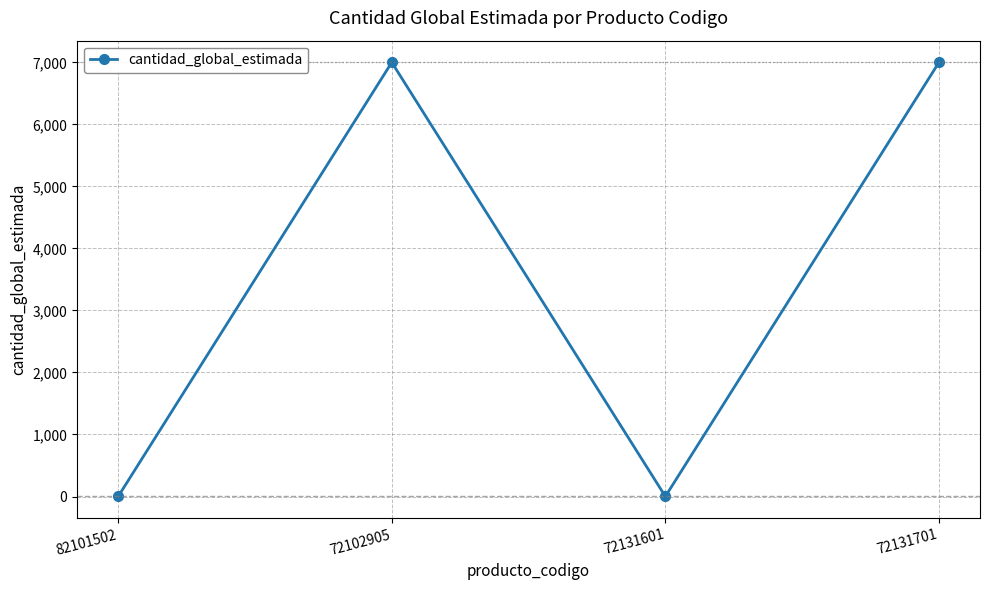

What is the sum of the values at 72102905 and 82101502?

7001